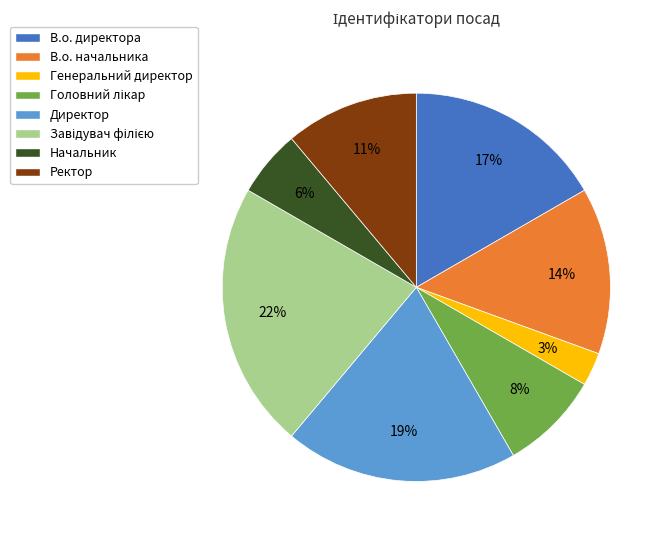

Between Директор and Начальник, which is larger?

Директор